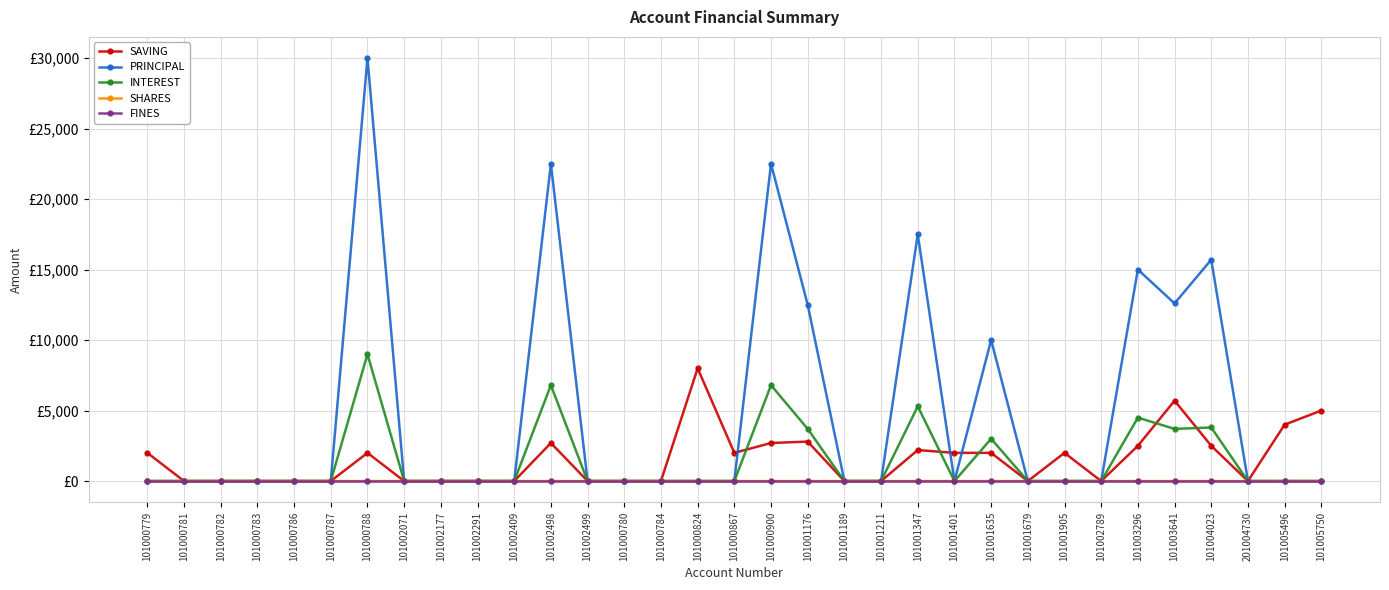

Is it true that SHARES equals 1 at 101005496?

False